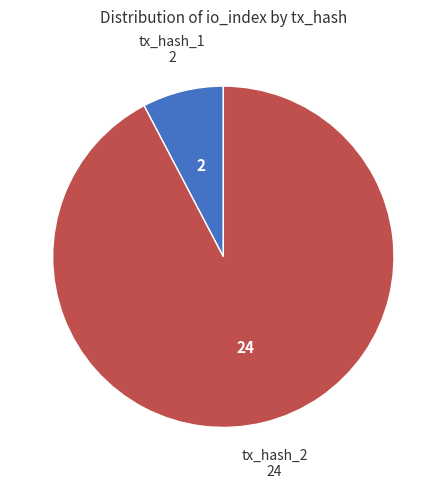

Is the sum of tx_hash_2 and tx_hash_1 greater than half?

Yes